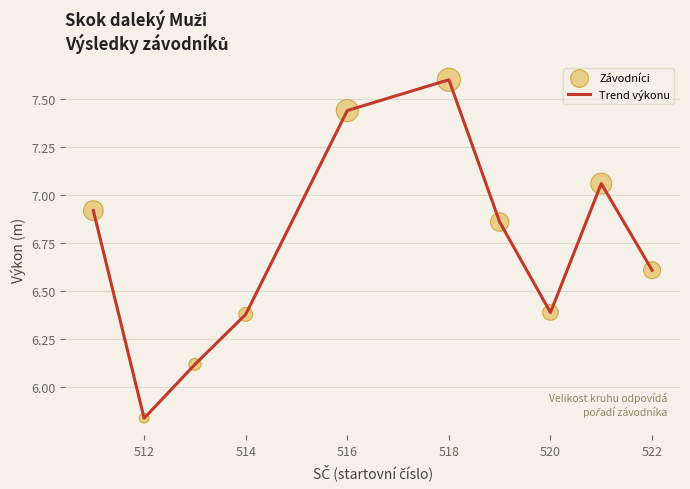

What is the difference between the maximum and minimum values?

1.8